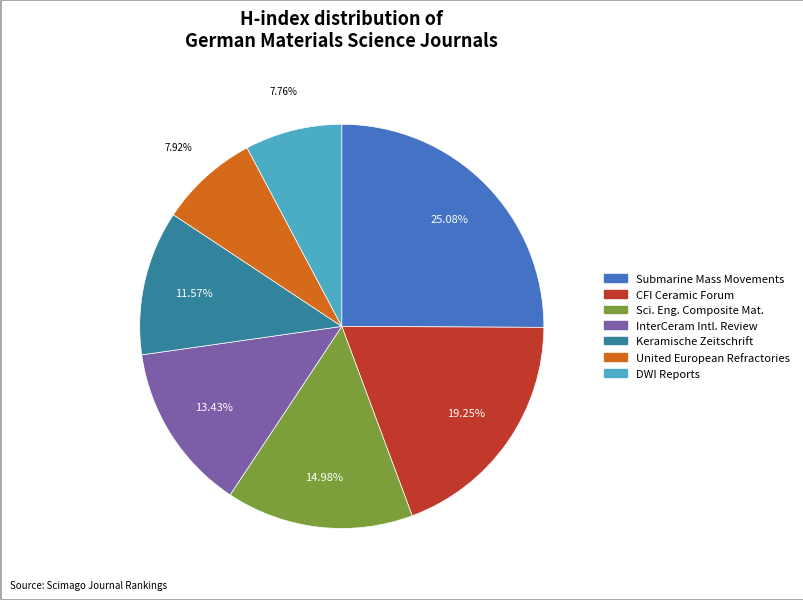

Does any single category account for the majority?

No